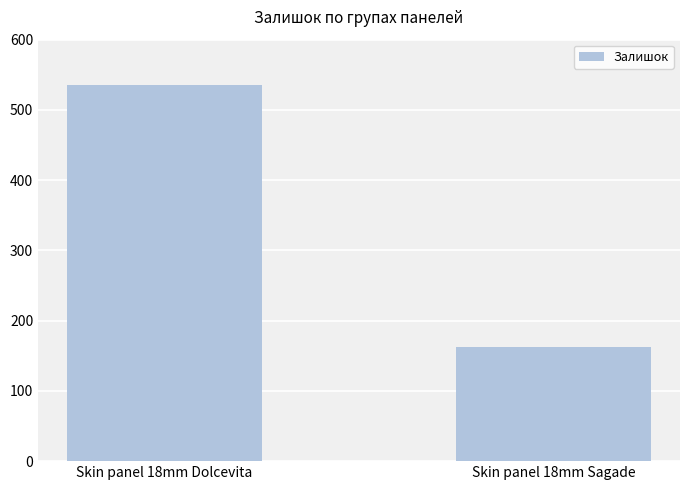

Approximately how many times larger is the value at Skin panel 18mm Dolcevita compared to Skin panel 18mm Sagade?

3.3